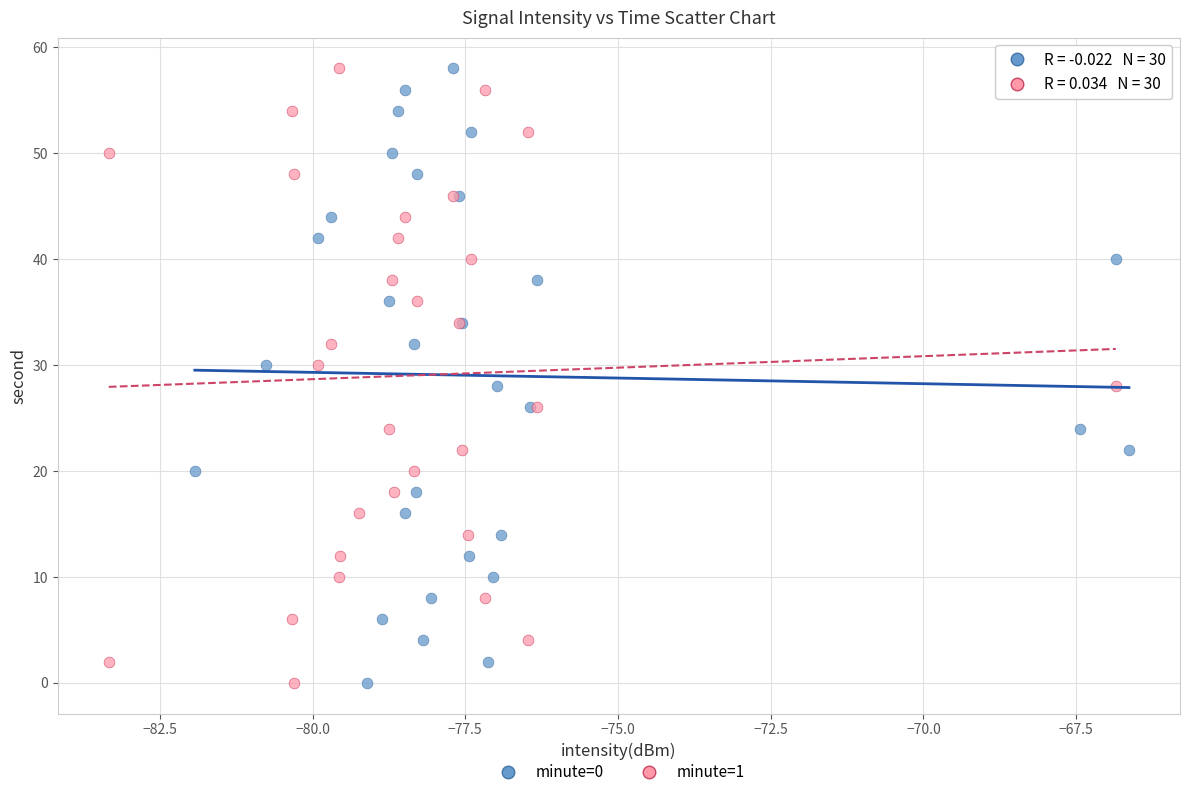

What are all the series names shown in the legend?

minute=0, minute=1